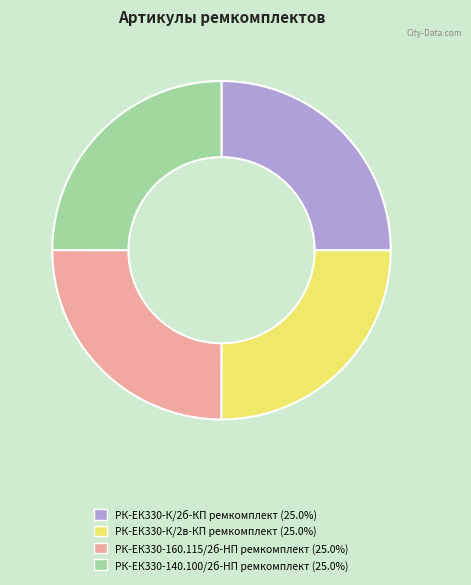

Is РК-ЕК330-140.100/2б-HП ремкомплект the majority of the pie?

No